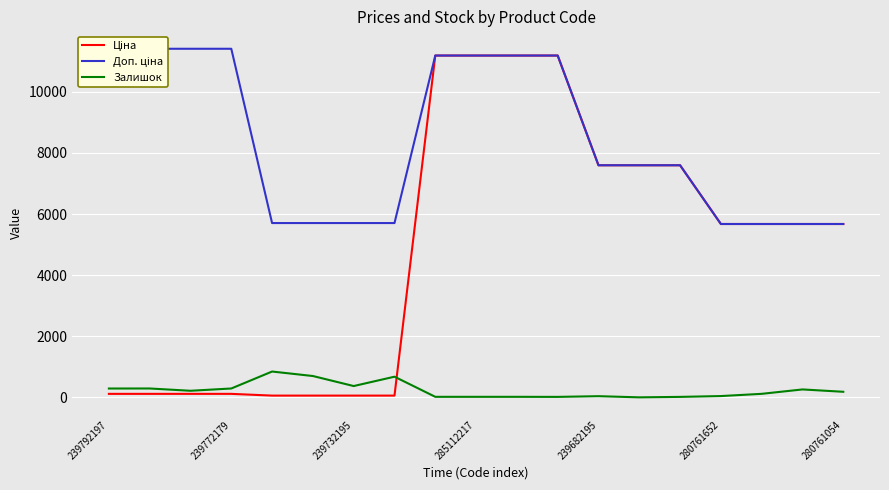

What is the value of the Ціна point at the 7th from the left?

57.0